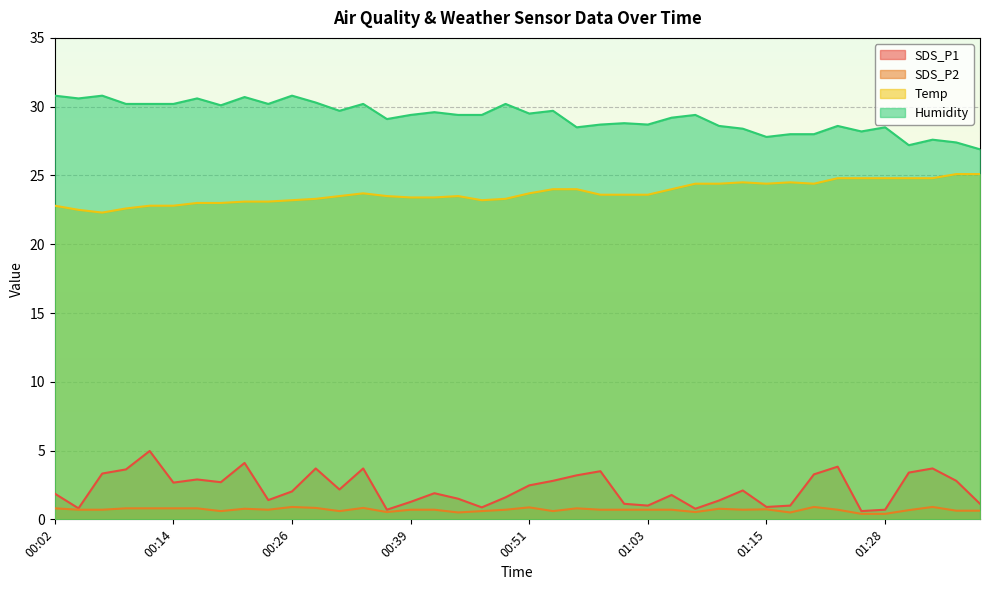

How many values in the Temp series are below 23?

6